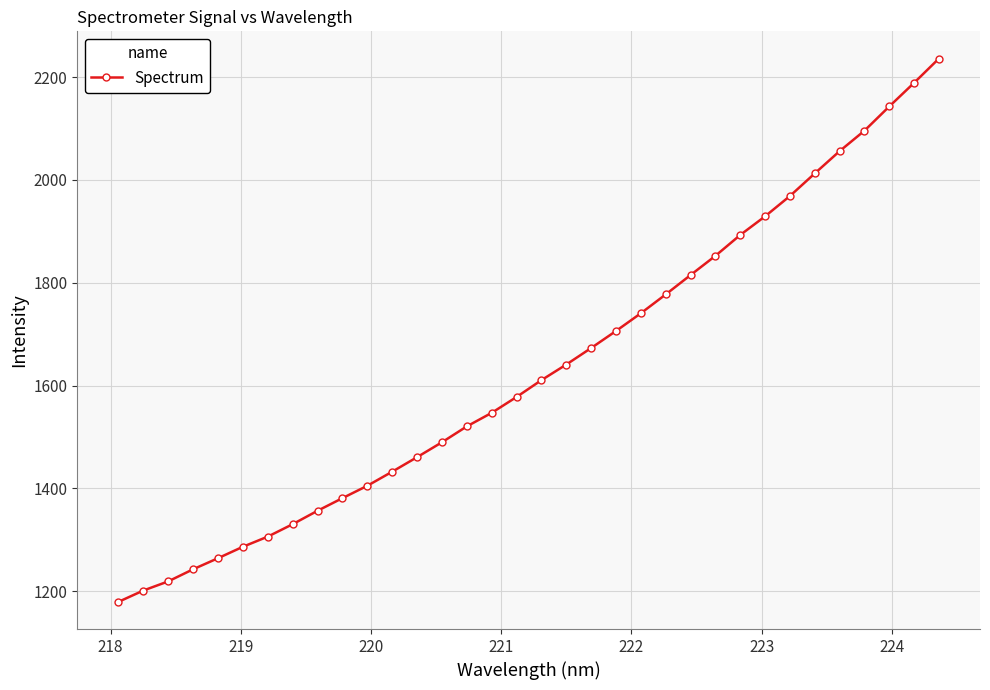

What is the value of the 30th point from the left?

2056.0